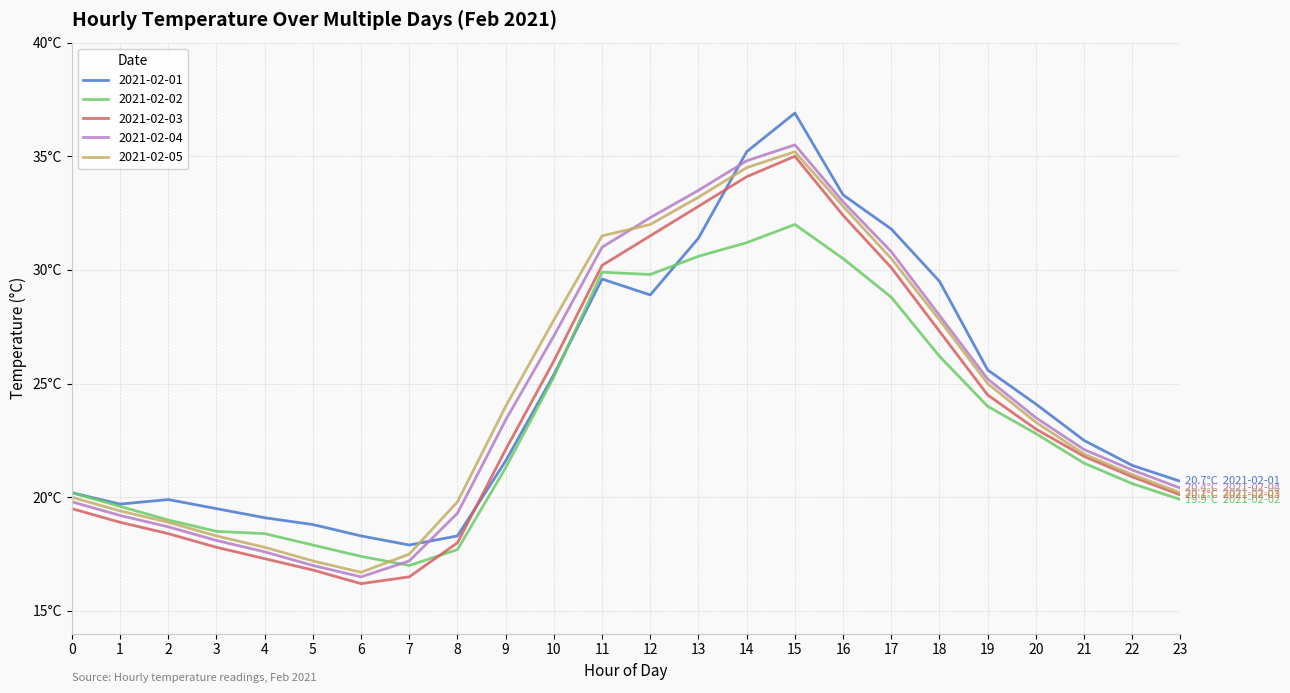

Does the chart display data point markers on the line(s)?

No